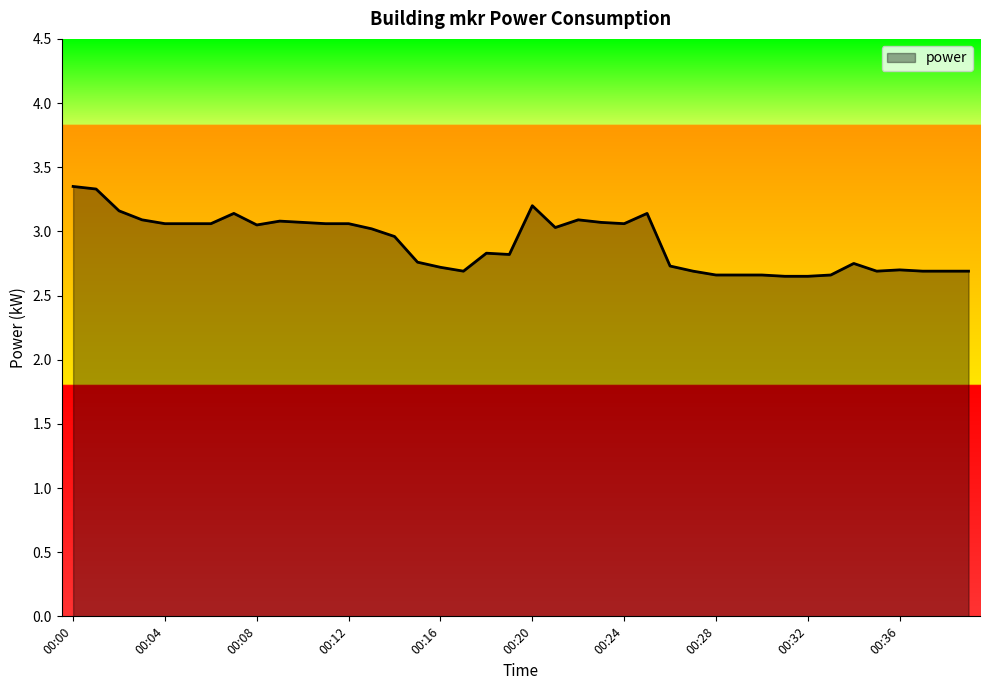

What is the difference between the maximum and minimum values?

0.7